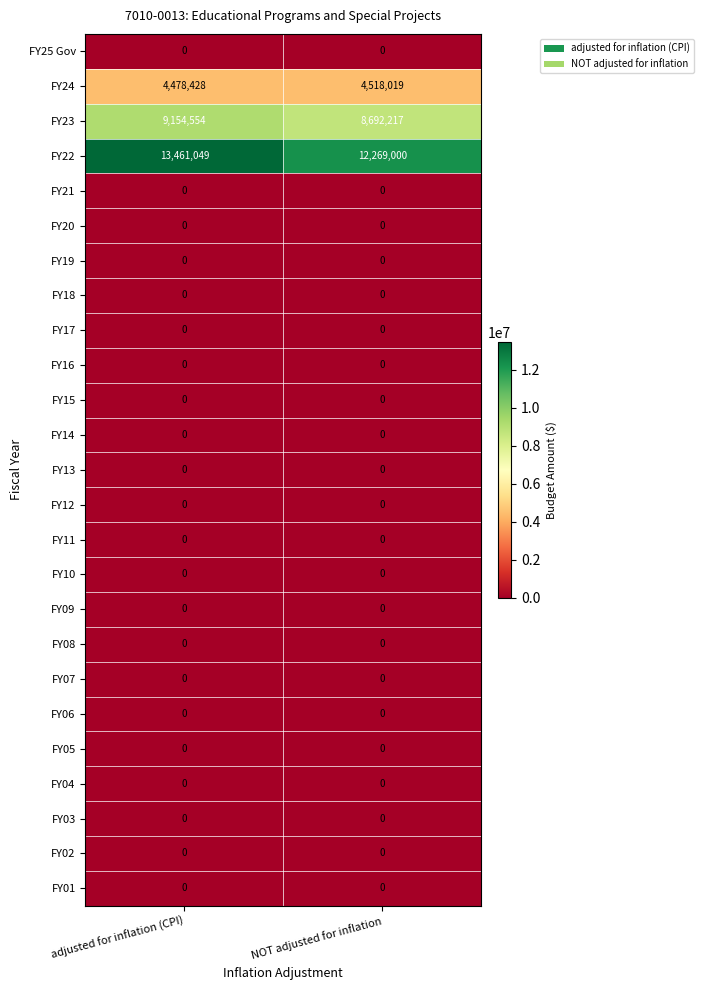

At which category does the chart reach its peak across all series?

adjusted for inflation (CPI)